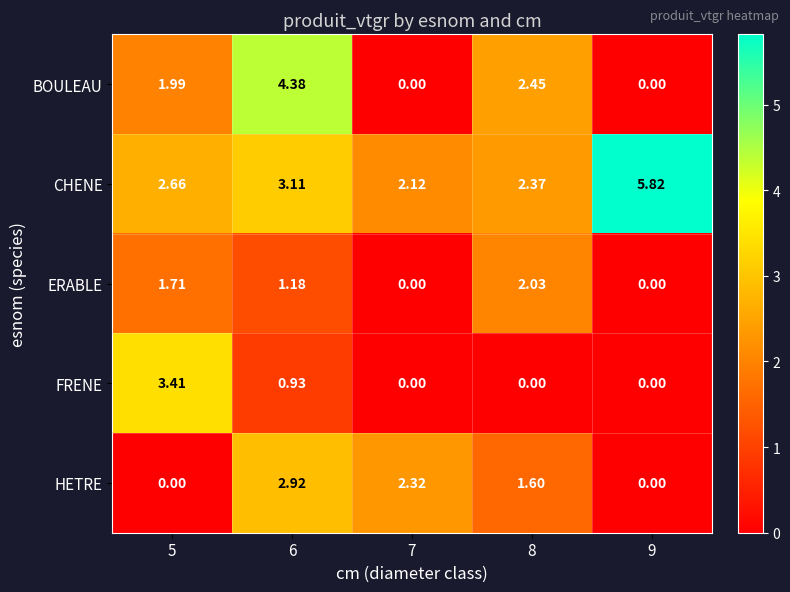

At which category is the sum across all series the highest?

6